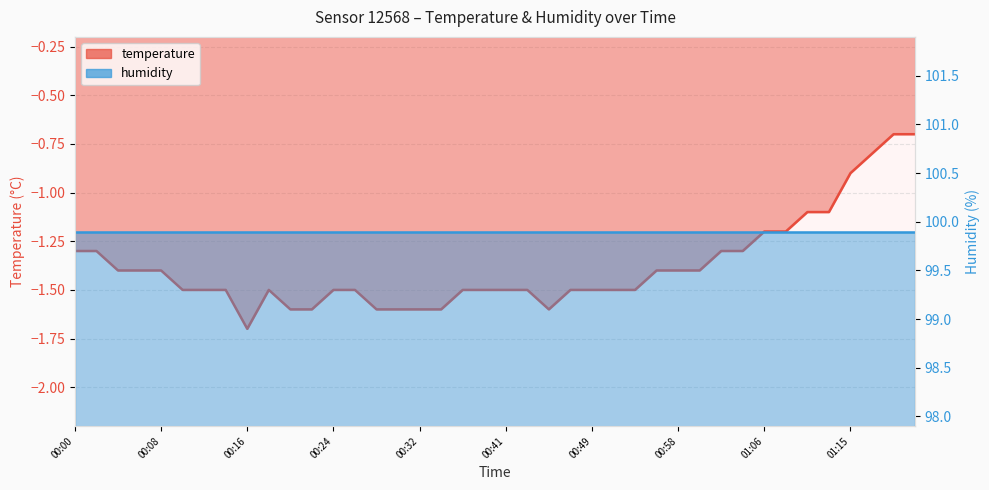

True or false: there are more than 1 points higher than both neighbors.

False